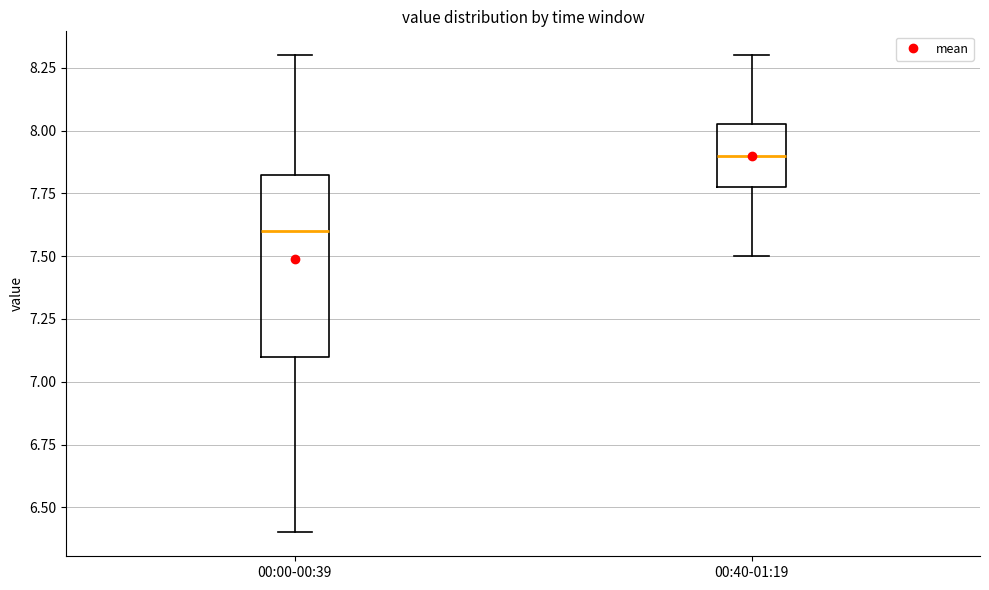

Which box has the lowest median line?

00:00-00:39